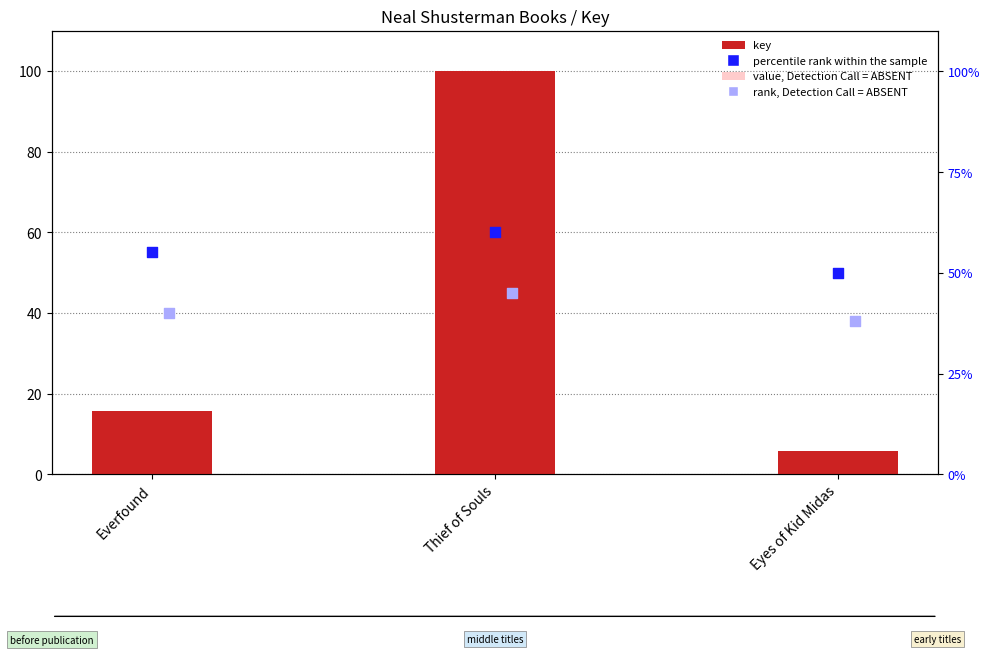

At how many categories does at least one series exceed 48?

3